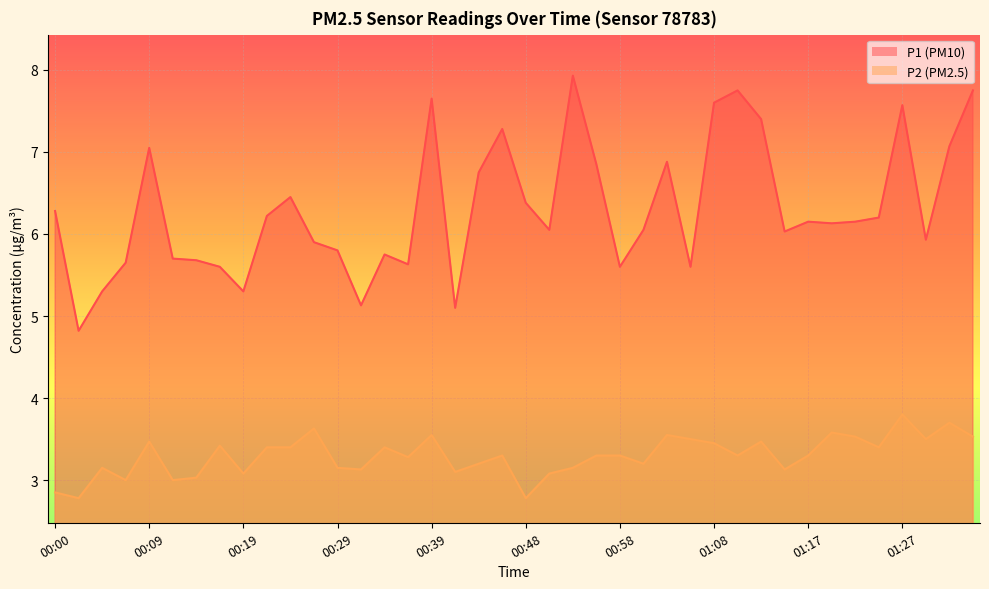

What are all the series names shown in the legend?

P1, P2